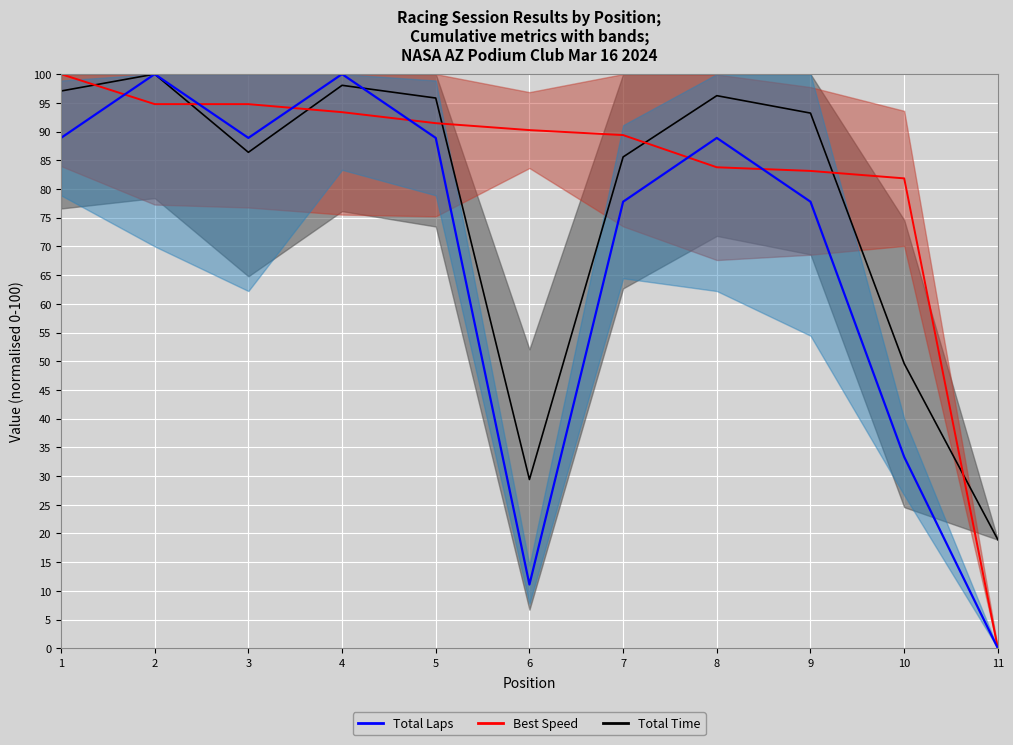

How many values in the Total Laps series exceed 88?

6